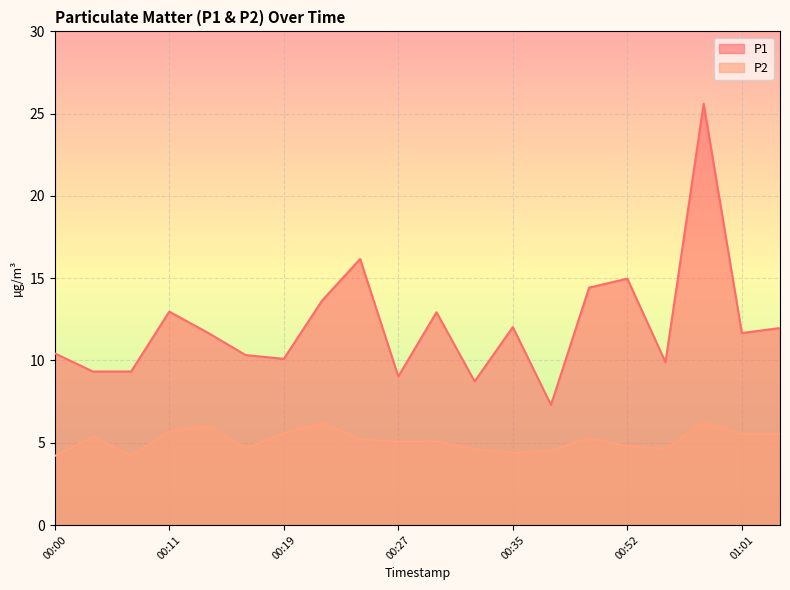

Which category has the lowest value in the P1 series?

00:38